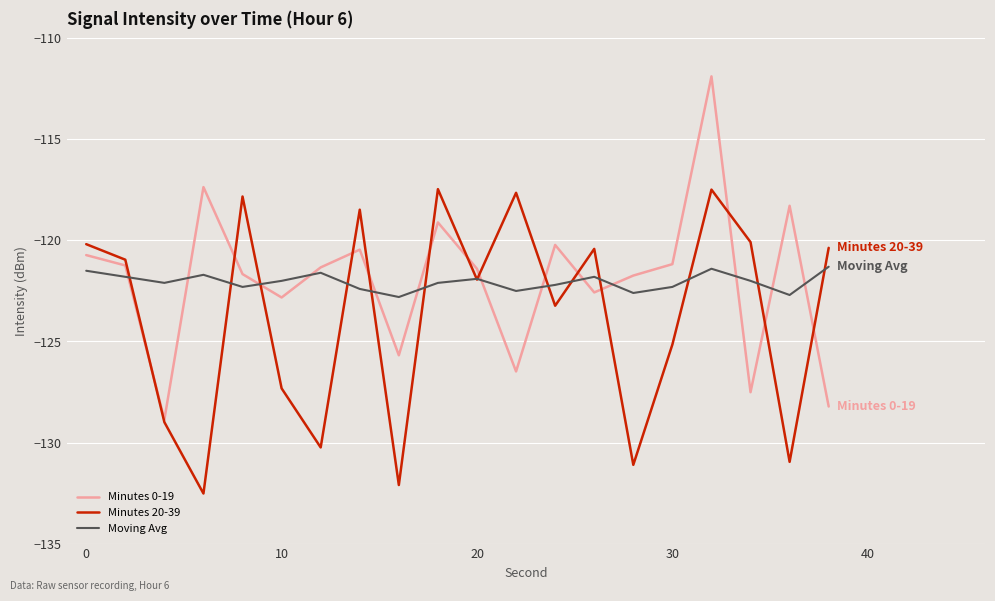

What is the difference between the second highest and second lowest values in the Moving Avg series?

1.3